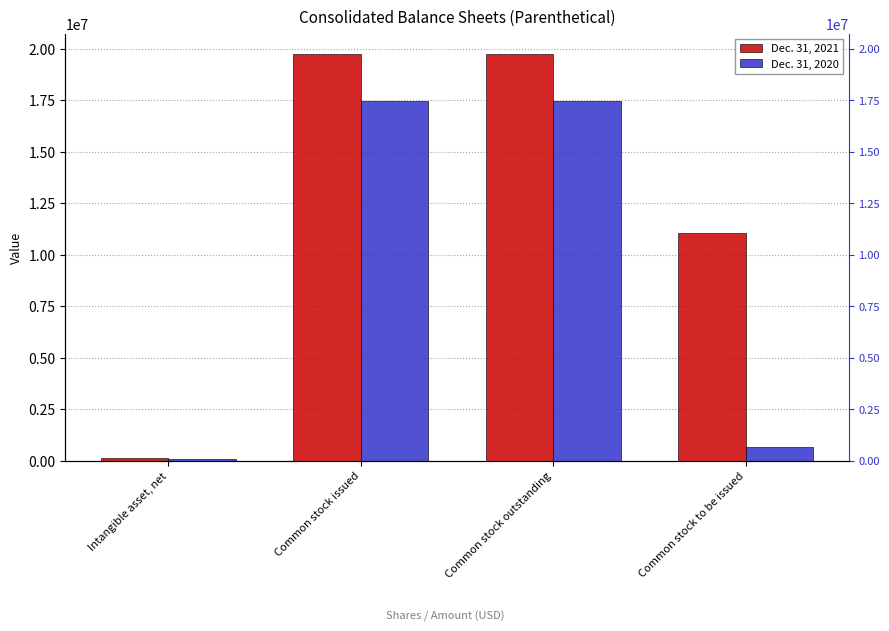

What is the difference between the second highest and minimum values in the Dec. 31, 2021 series?

19626289